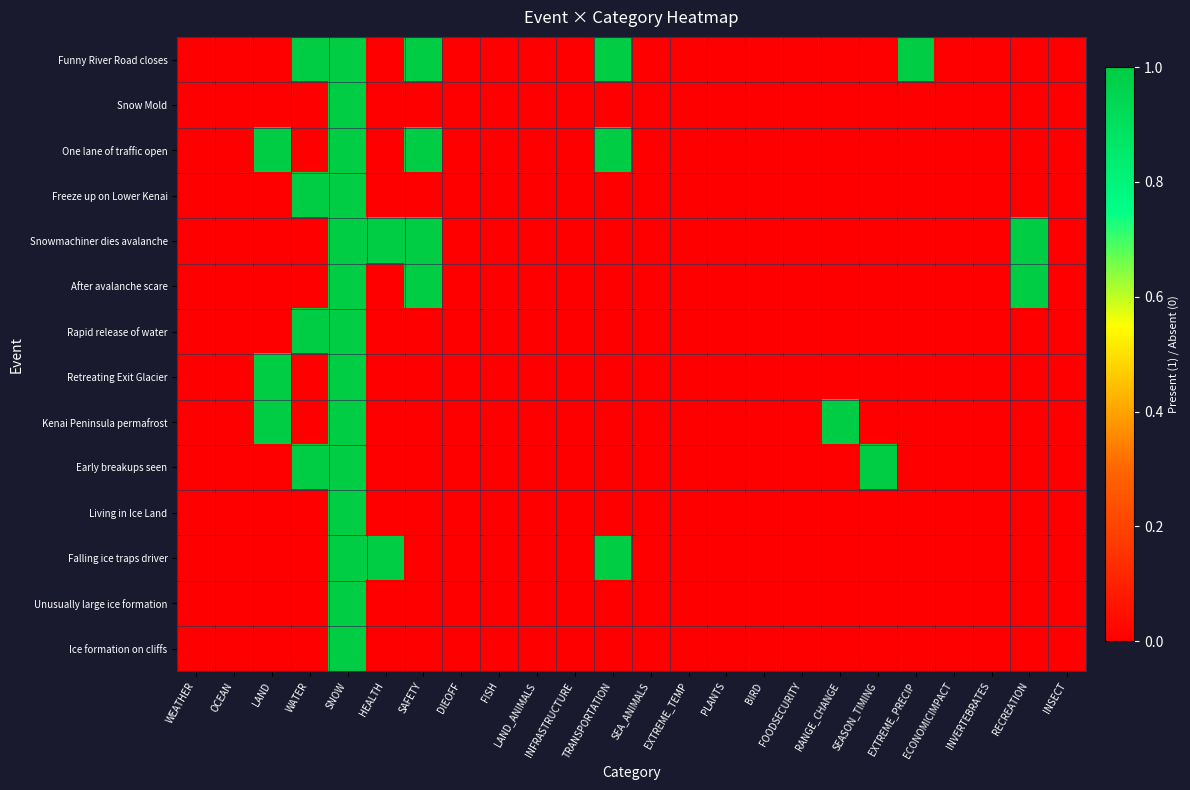

At TRANSPORTATION, list the series in order from smallest to largest.

Snow Mold, Freeze up on Lower Kenai, Snowmachiner dies avalanche, After avalanche scare, Rapid release of water, Retreating Exit Glacier, Kenai Peninsula permafrost, Early breakups seen, Living in Ice Land, Unusually large ice formation, Ice formation on cliffs, Funny River Road closes, One lane of traffic open, Falling ice traps driver